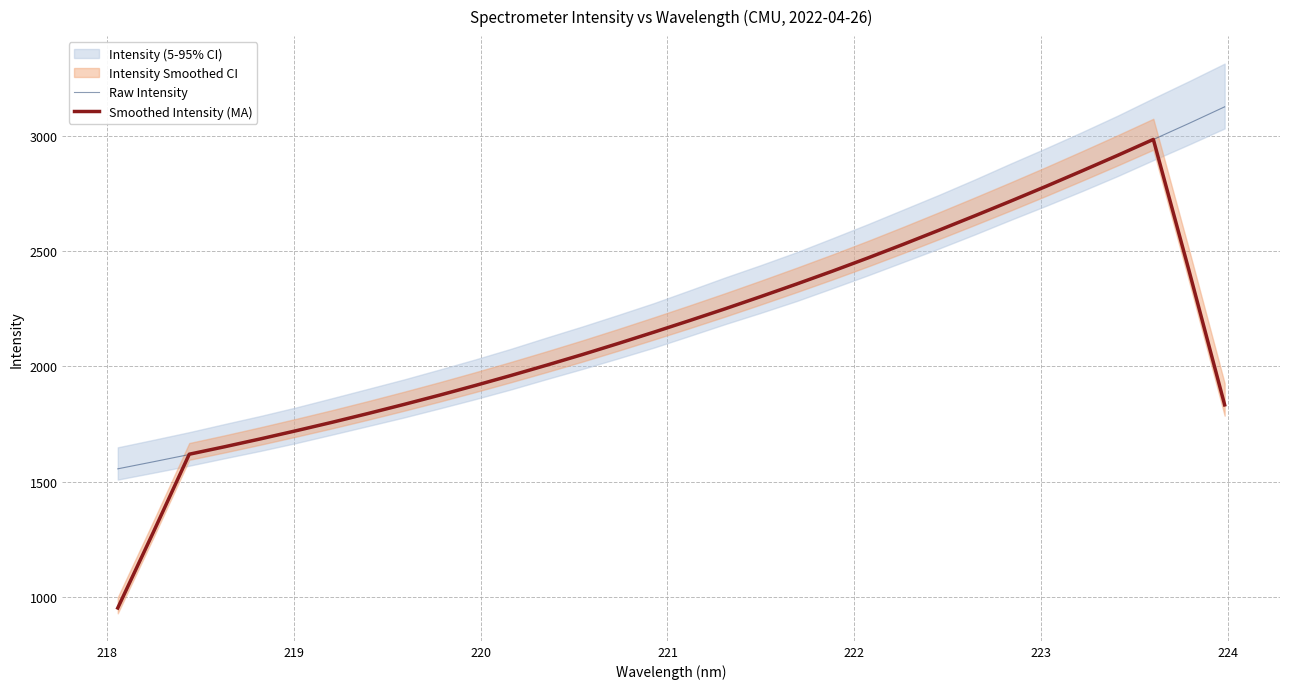

What is the minimum value shown in the chart?

951.8